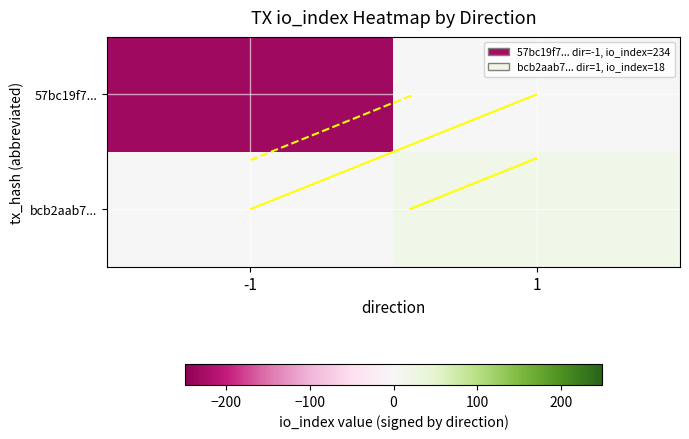

What is the total value across all series at -1?

-234